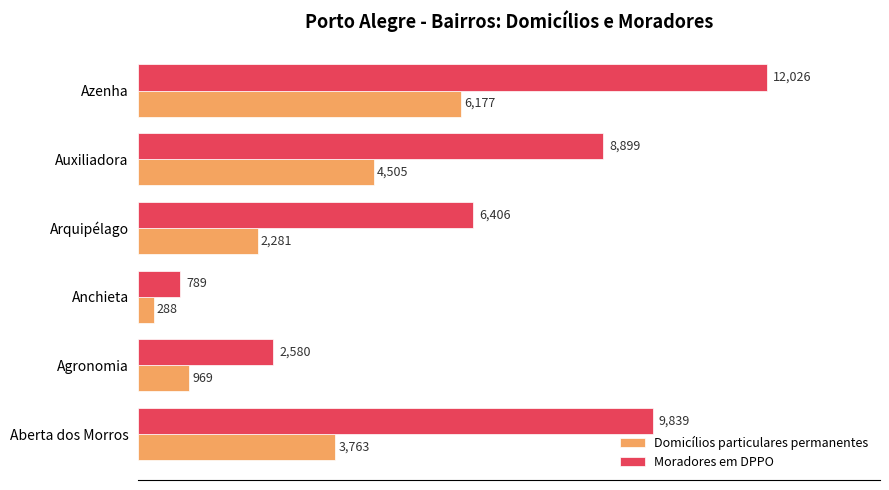

List the labels in order of Moradores em DPPO value, smallest first.

Anchieta, Agronomia, Arquipélago, Auxiliadora, Aberta dos Morros, Azenha